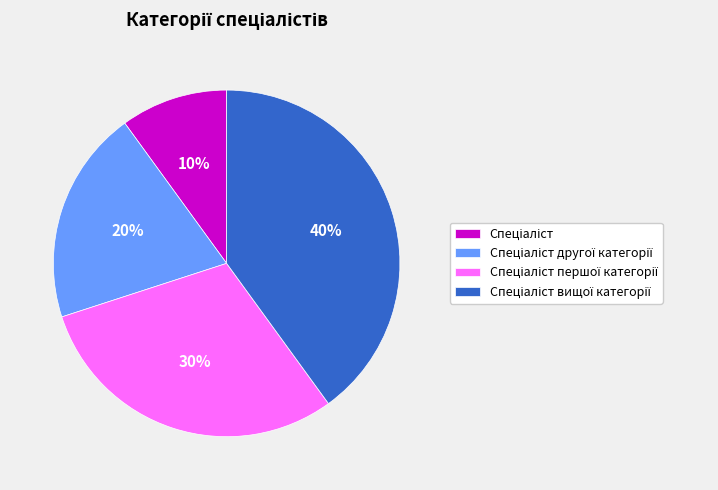

To the nearest percent, what is the difference between the largest and smallest slice percentages?

30%